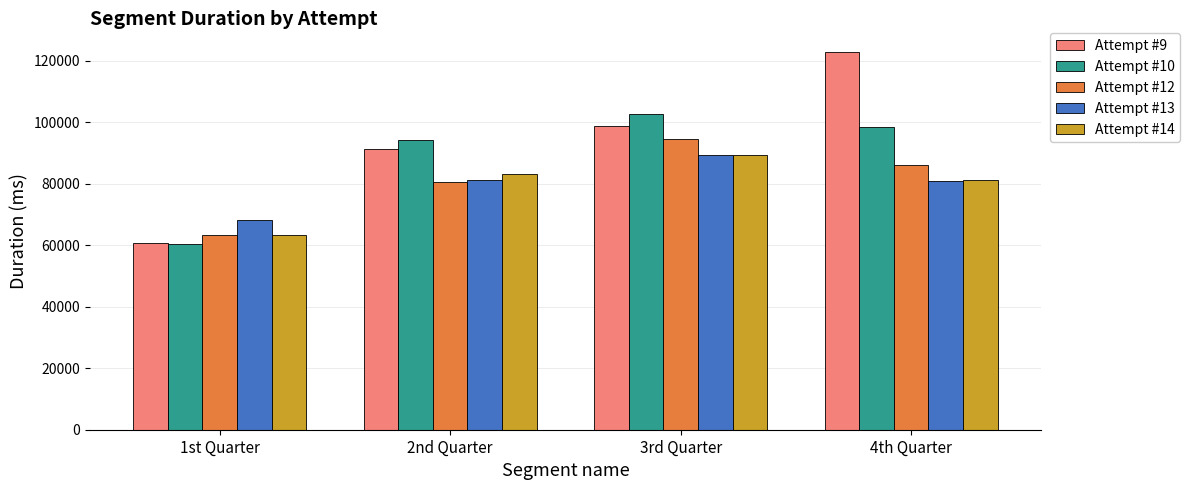

What is the difference between the highest and lowest values at 1st Quarter?

7799